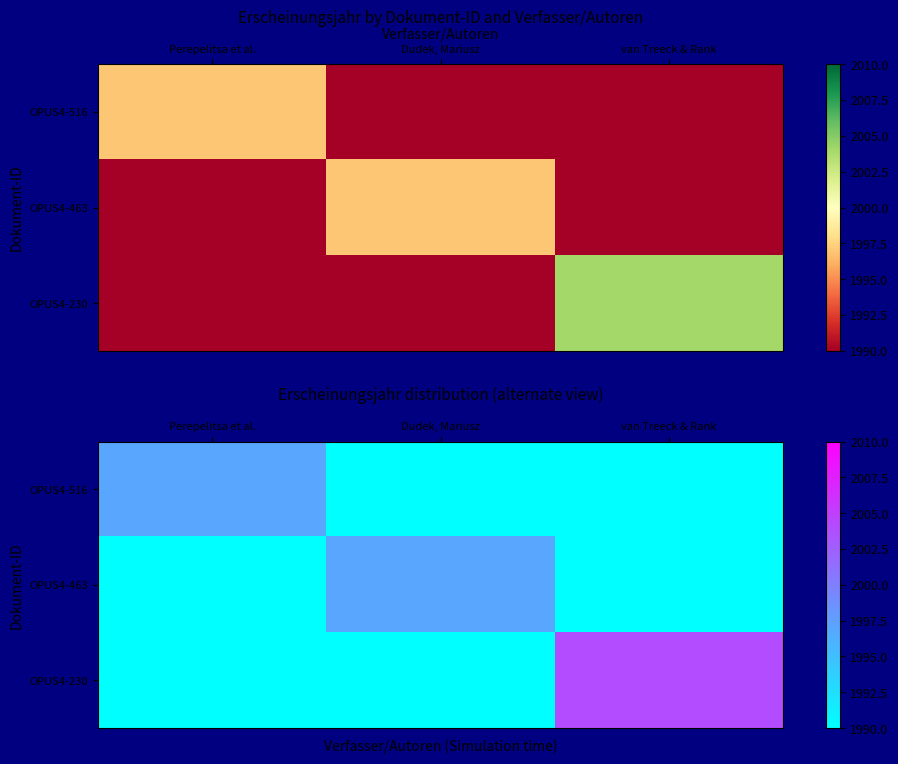

What is the sum of all OPUS4-516 values?

5977